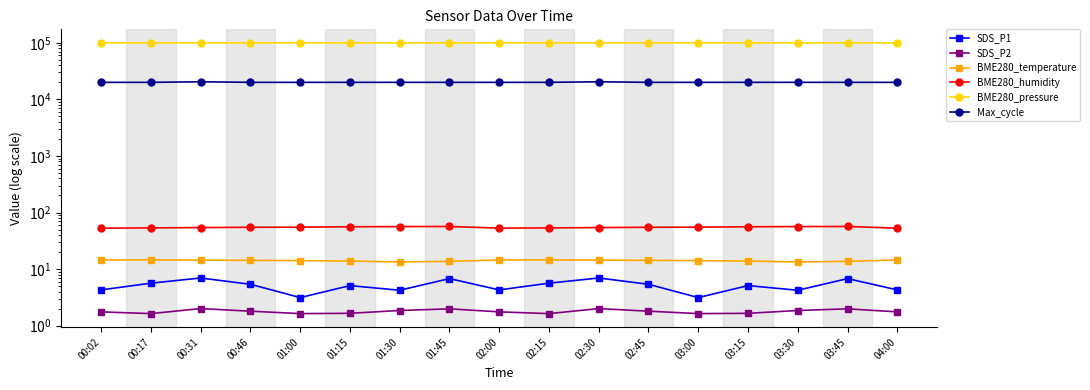

Which label corresponds to the largest value in the chart?

00:17